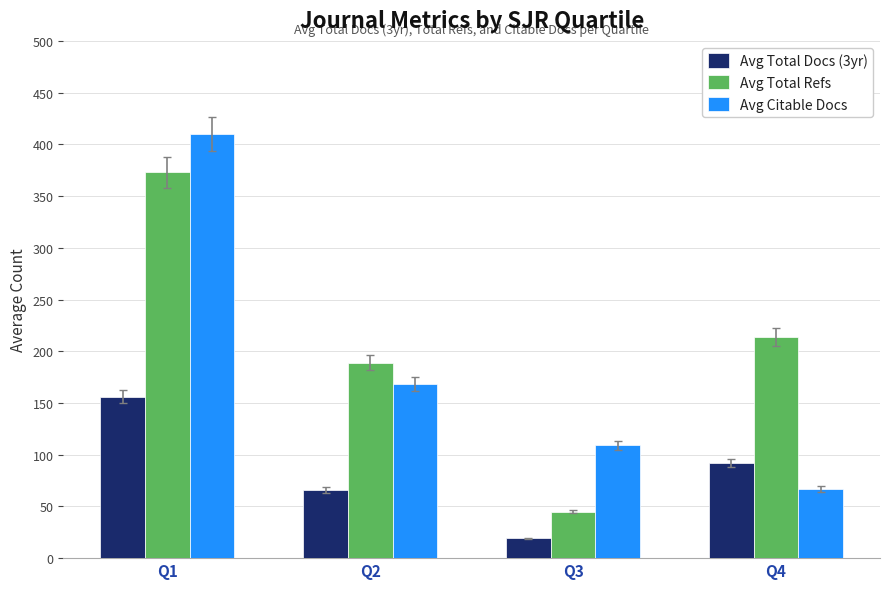

The value of Avg Citable Docs at Q3 is 69. True or false?

False